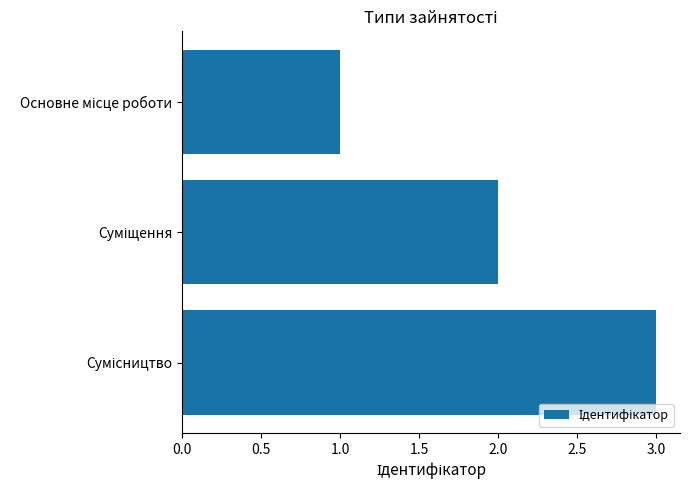

What is the sum of all values?

6